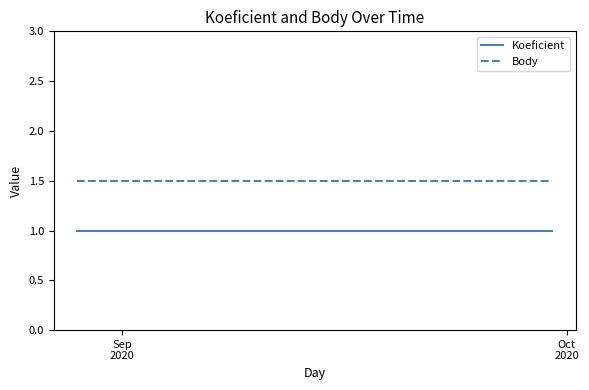

What is the sum of all Body values?

4.5